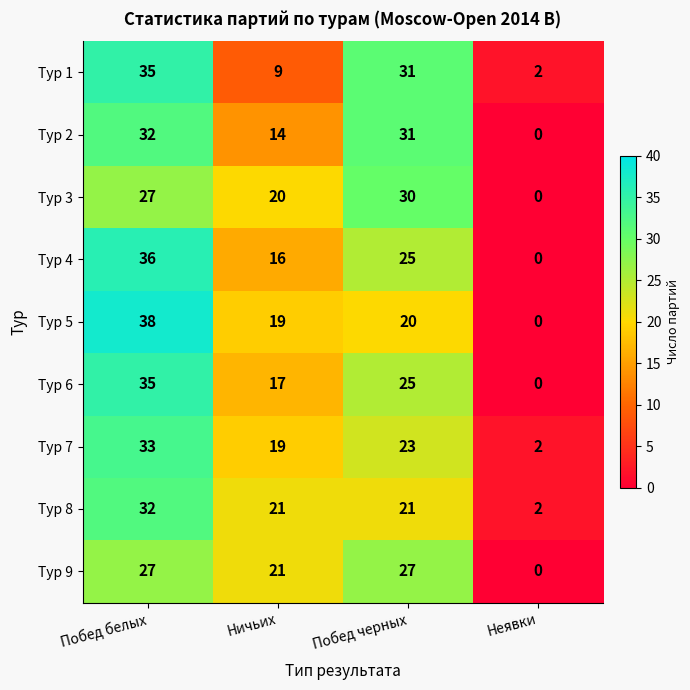

At which label does Тур 2 reach its peak?

Побед белых